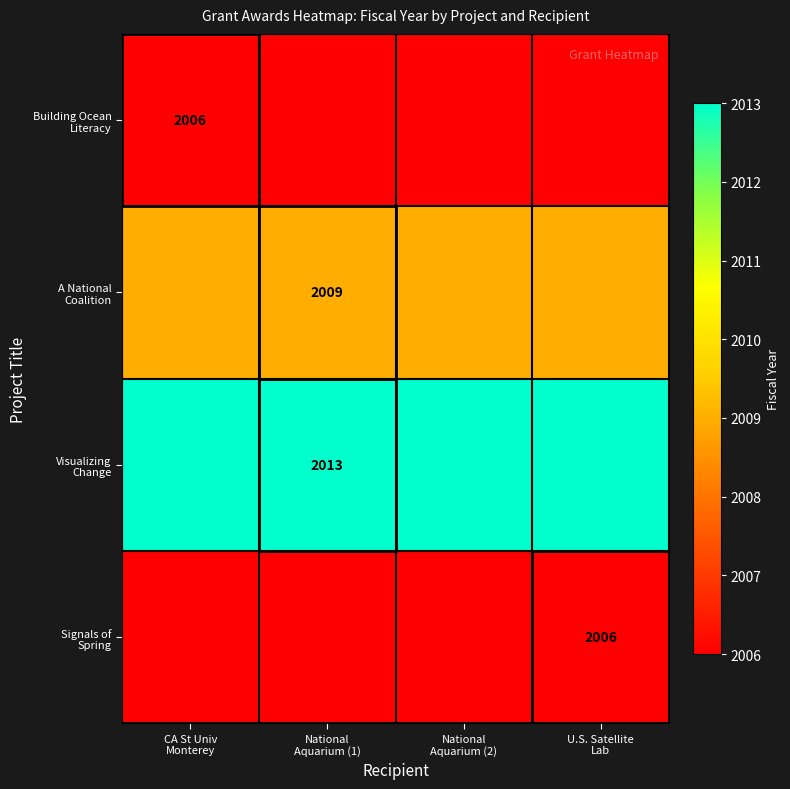

Between National
Aquarium (2) and CA St Univ
Monterey, which is larger?

National
Aquarium (2)